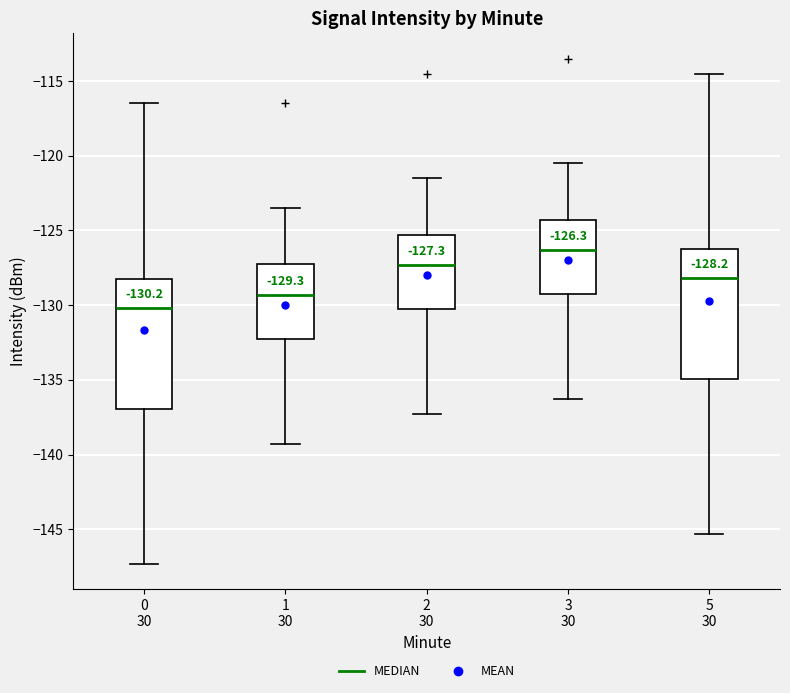

Which box has the lowest median line?

0 30